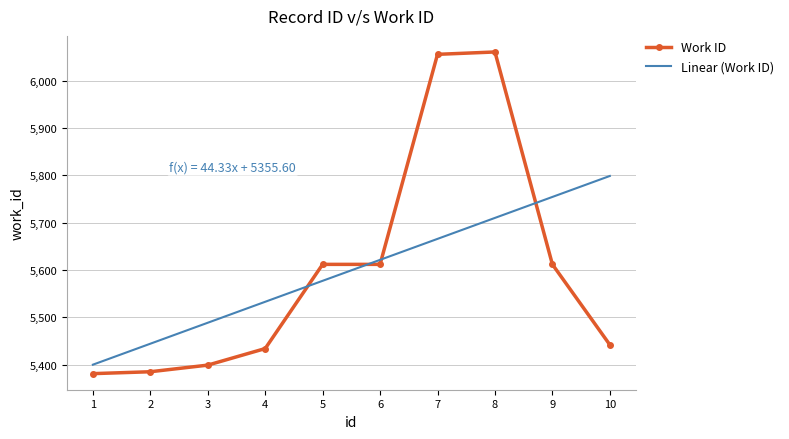

The value of Work ID at 3 is 2524. True or false?

False